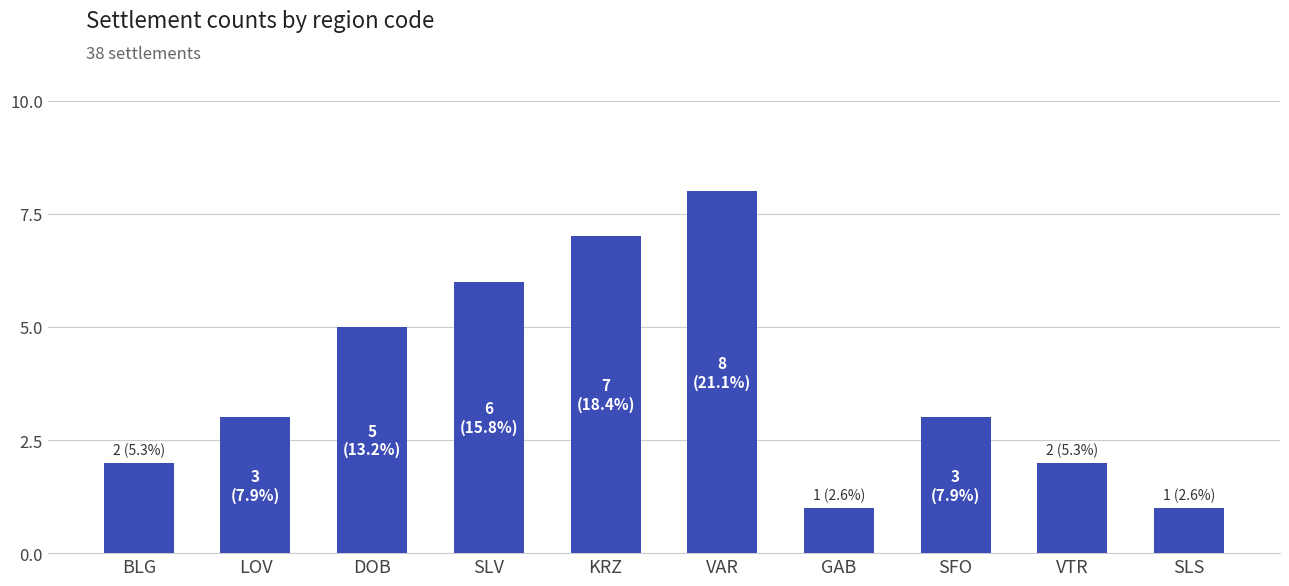

What is the difference between the second highest and second lowest values?

6